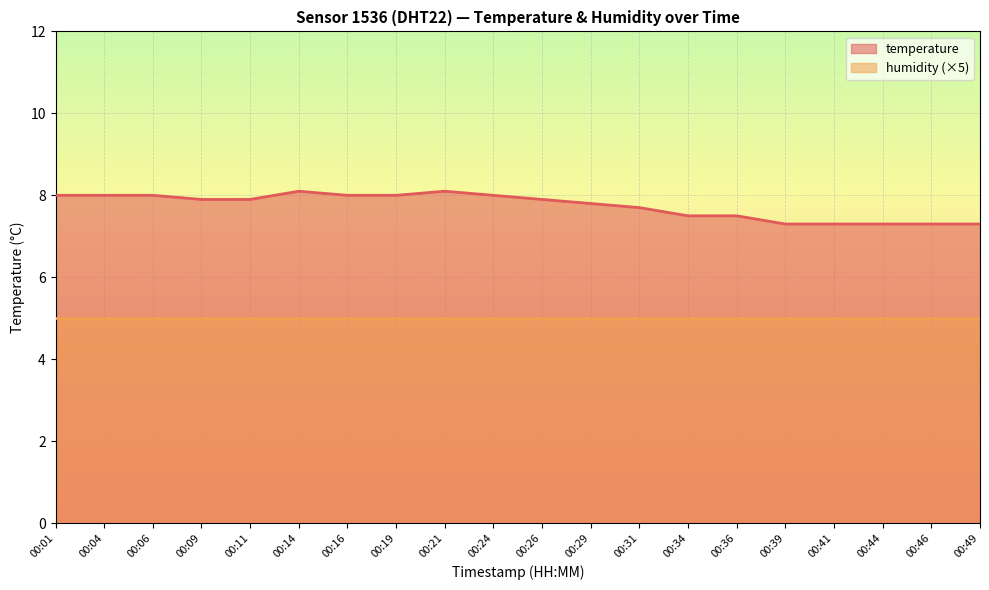

Rank the categories by value from lowest to highest.

00:39, 00:41, 00:44, 00:46, 00:49, 00:34, 00:36, 00:31, 00:29, 00:09, 00:11, 00:26, 00:01, 00:04, 00:06, 00:16, 00:19, 00:24, 00:14, 00:21